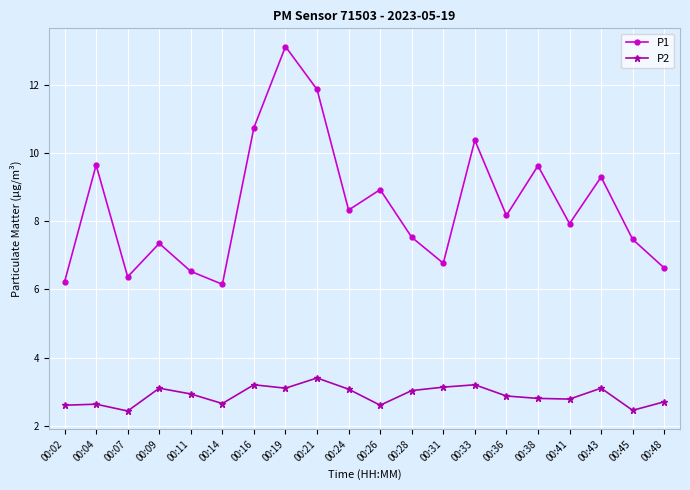

What are all the series names shown in the legend?

P1, P2